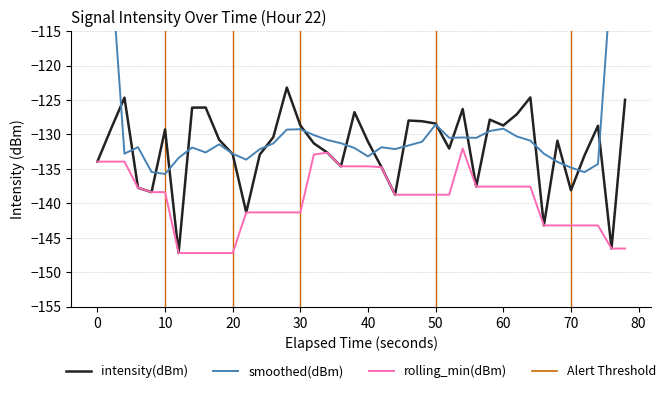

What is the difference between the second highest and minimum values in the smoothed(dBm) series?

55.7